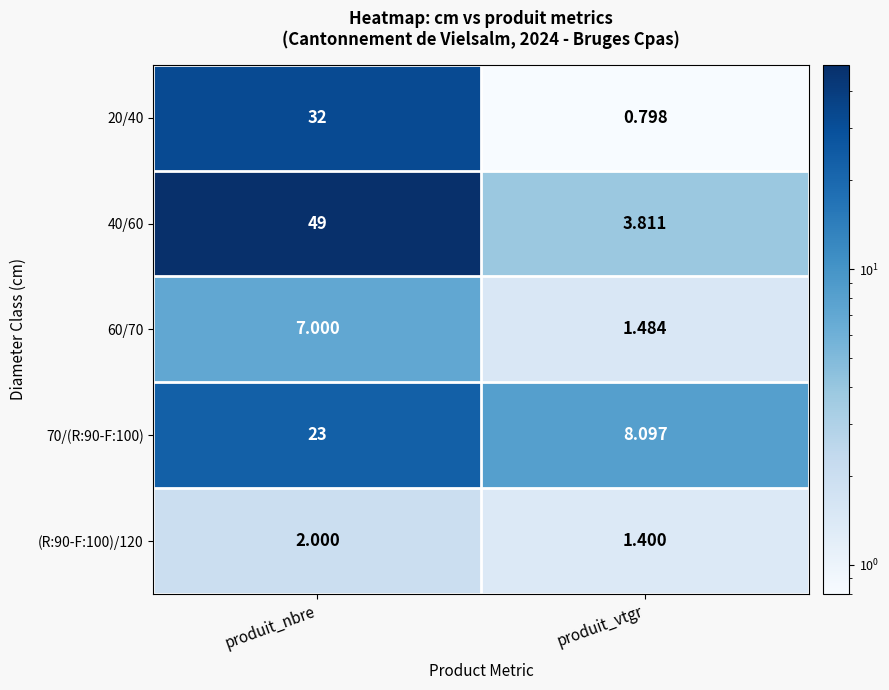

Which label corresponds to the largest value in the chart?

produit_nbre